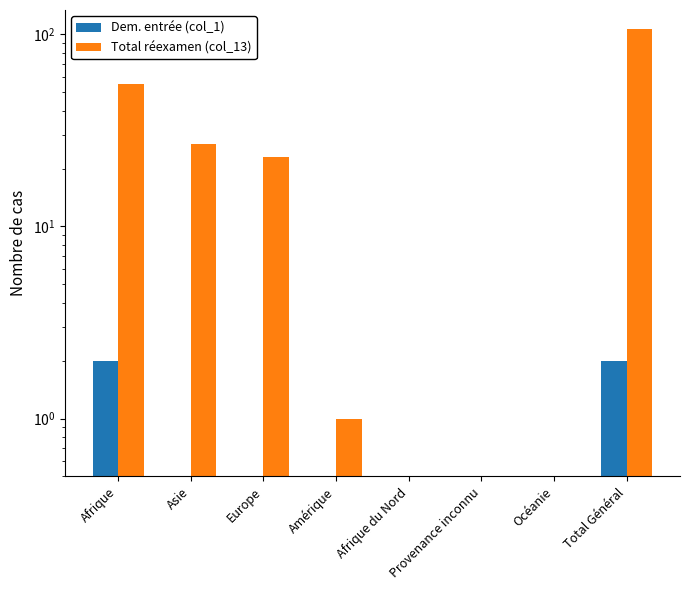

Is it true that Total réexamen (col_13) equals 52 at Total Général?

False